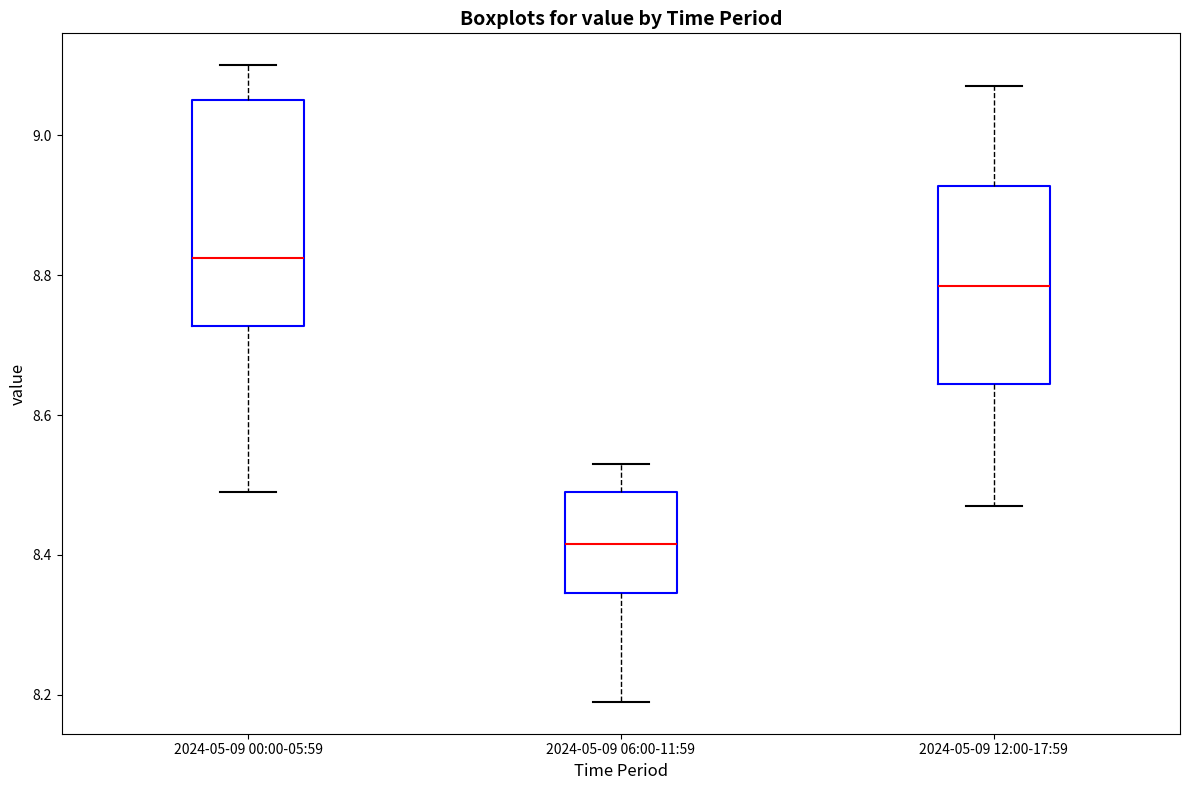

Reading left to right, read every box against the y-axis: the position of its median line, the range the box covers, and the ends of its whiskers. The values are not printed on the chart, so give them approximately, as read against the axis.

2024-05-09 00:00-05:59: median 8.82, box 8.72 to 9.06, whiskers 8.50 to 9.10
2024-05-09 06:00-11:59: median 8.42, box 8.34 to 8.50, whiskers 8.20 to 8.54
2024-05-09 12:00-17:59: median 8.78, box 8.64 to 8.92, whiskers 8.48 to 9.08